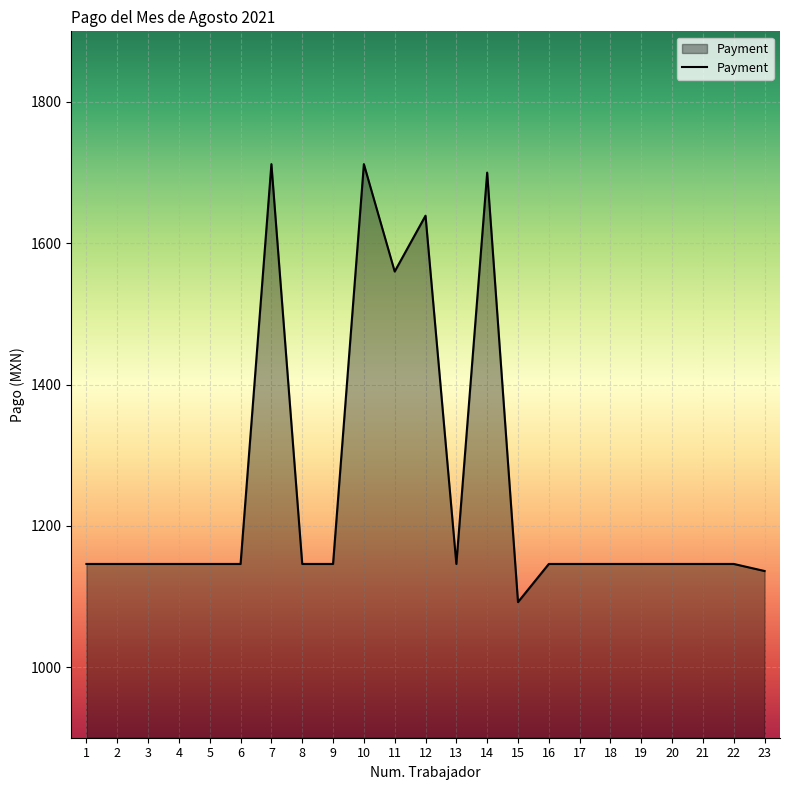

The value at 2 is 1146. True or false?

True